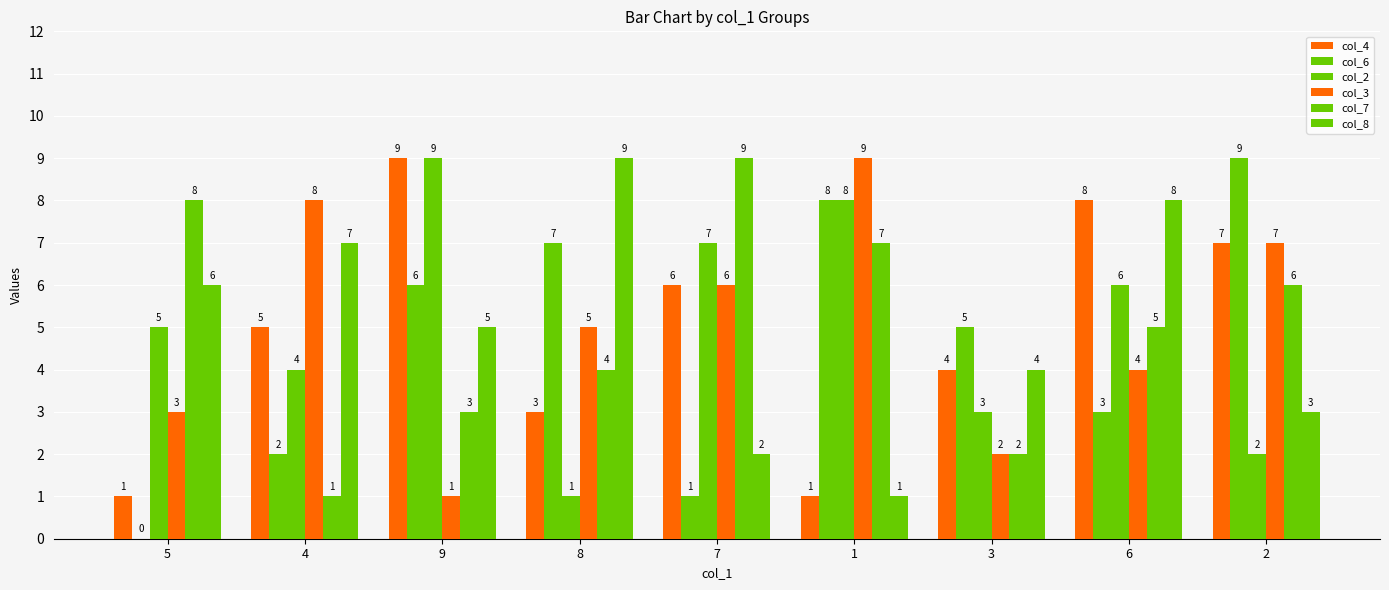

At how many categories does at least one series exceed 7?

8